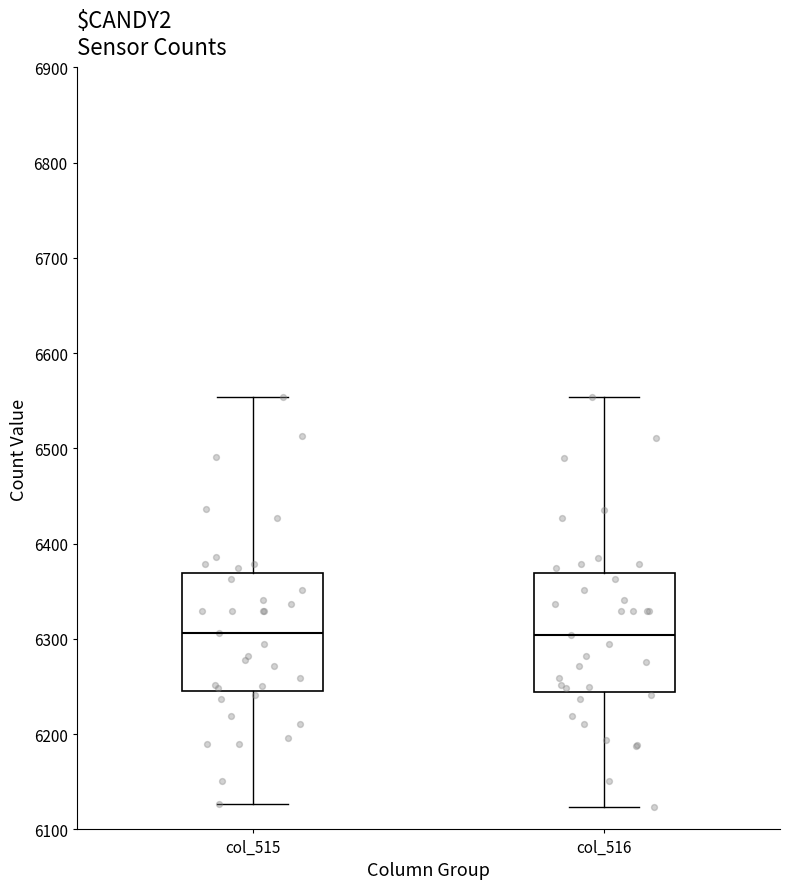

Reading left to right, read every box against the y-axis: the position of its median line, the range the box covers, and the ends of its whiskers. The values are not printed on the chart, so give them approximately, as read against the axis.

col_515: median 6310, box 6250 to 6370, whiskers 6130 to 6550
col_516: median 6300, box 6240 to 6370, whiskers 6120 to 6550